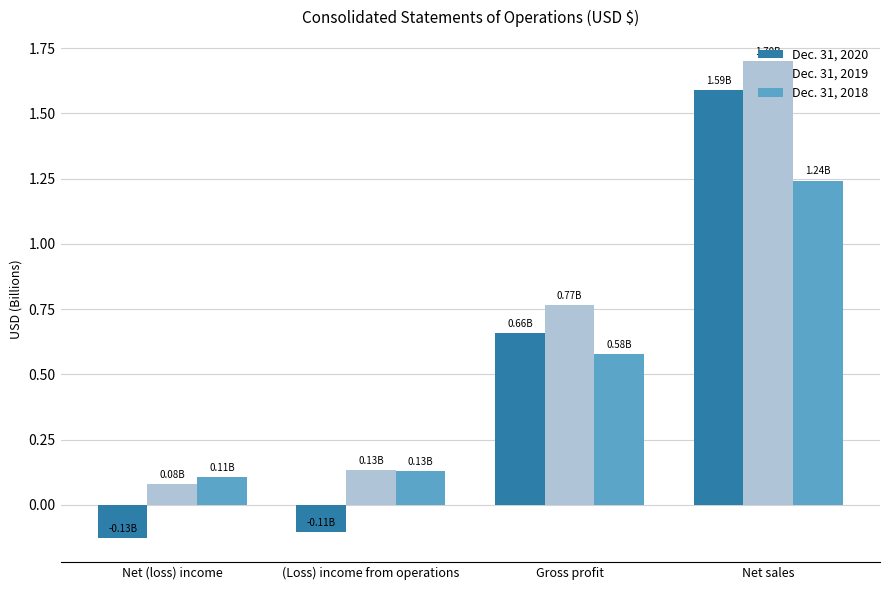

Which category has the highest value across all series?

Net sales